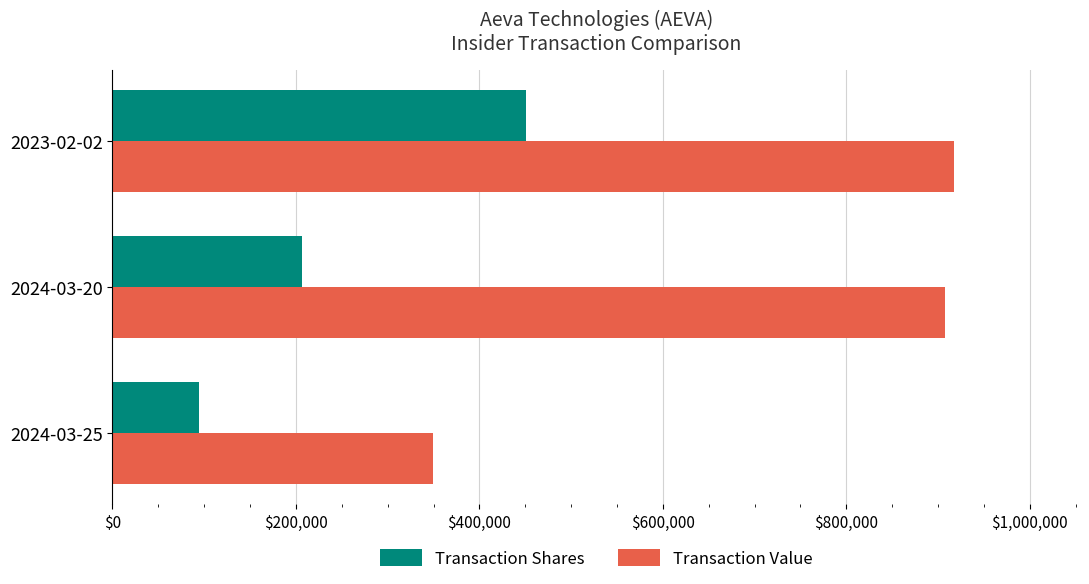

List the series in order of their overall mean, highest first.

Transaction Value, Transaction Shares